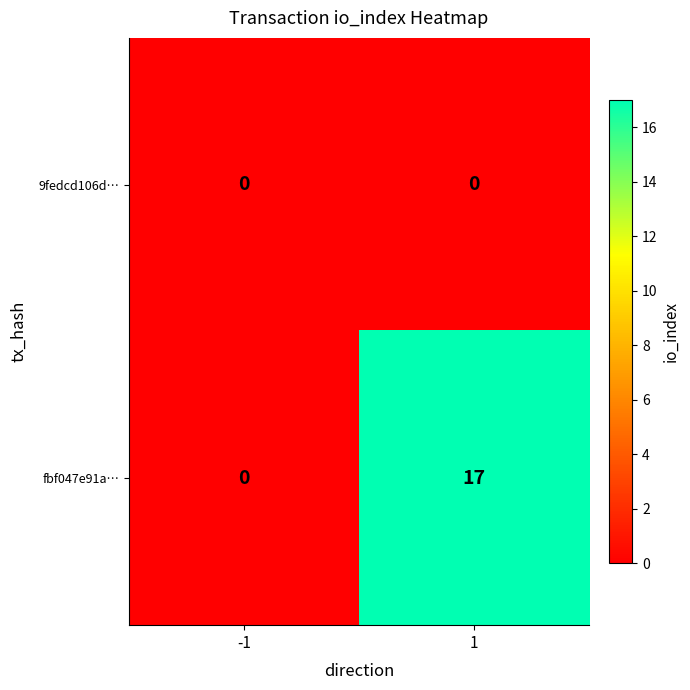

Which series changed the most between -1 and 1?

fbf047e91a…